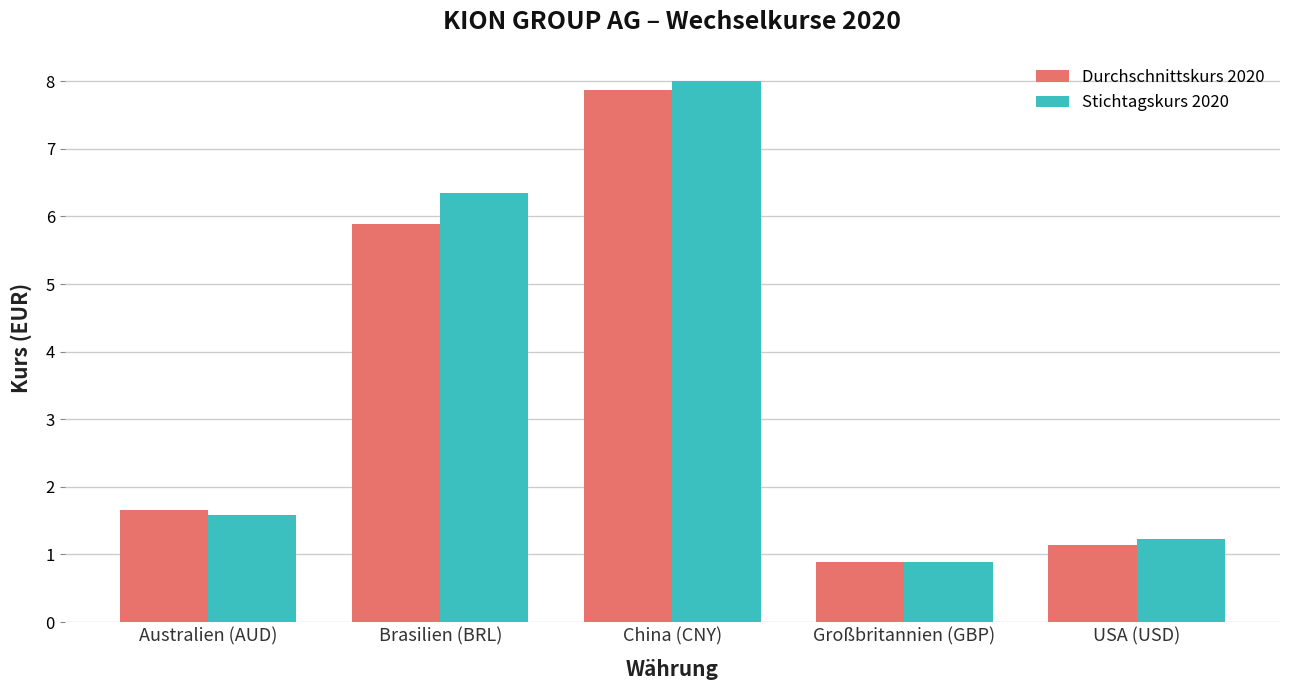

Where is Stichtagskurs 2020 nearest to the value 4?

Brasilien (BRL)